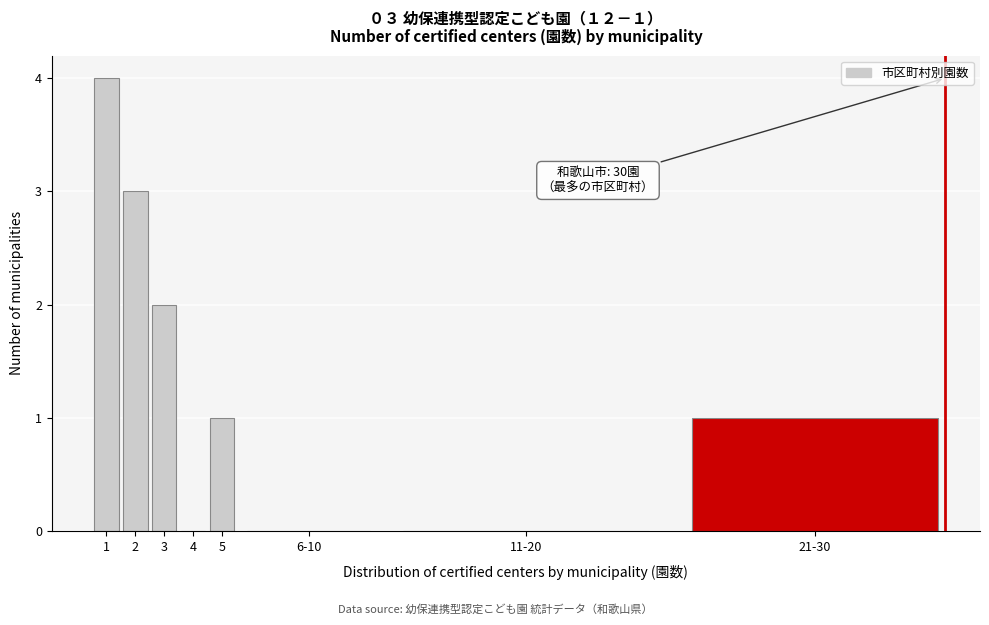

Reading left to right, list all the values displayed in this chart.

1=4	2=3	3=2	4=0	5=1	6-10=0	11-20=0	21-30=1